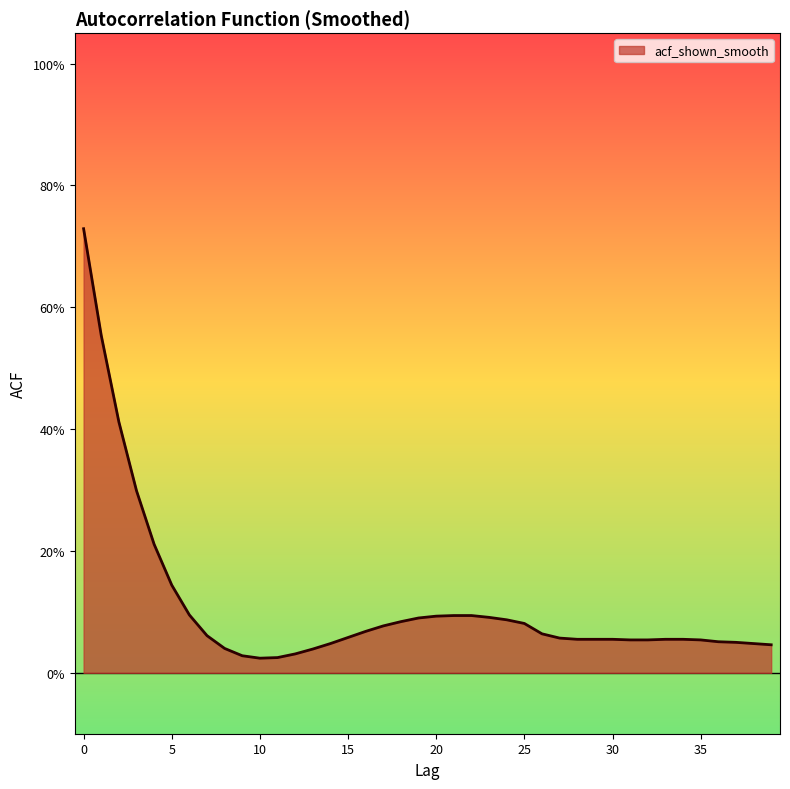

Is this an area chart (filled region under the line)?

Yes